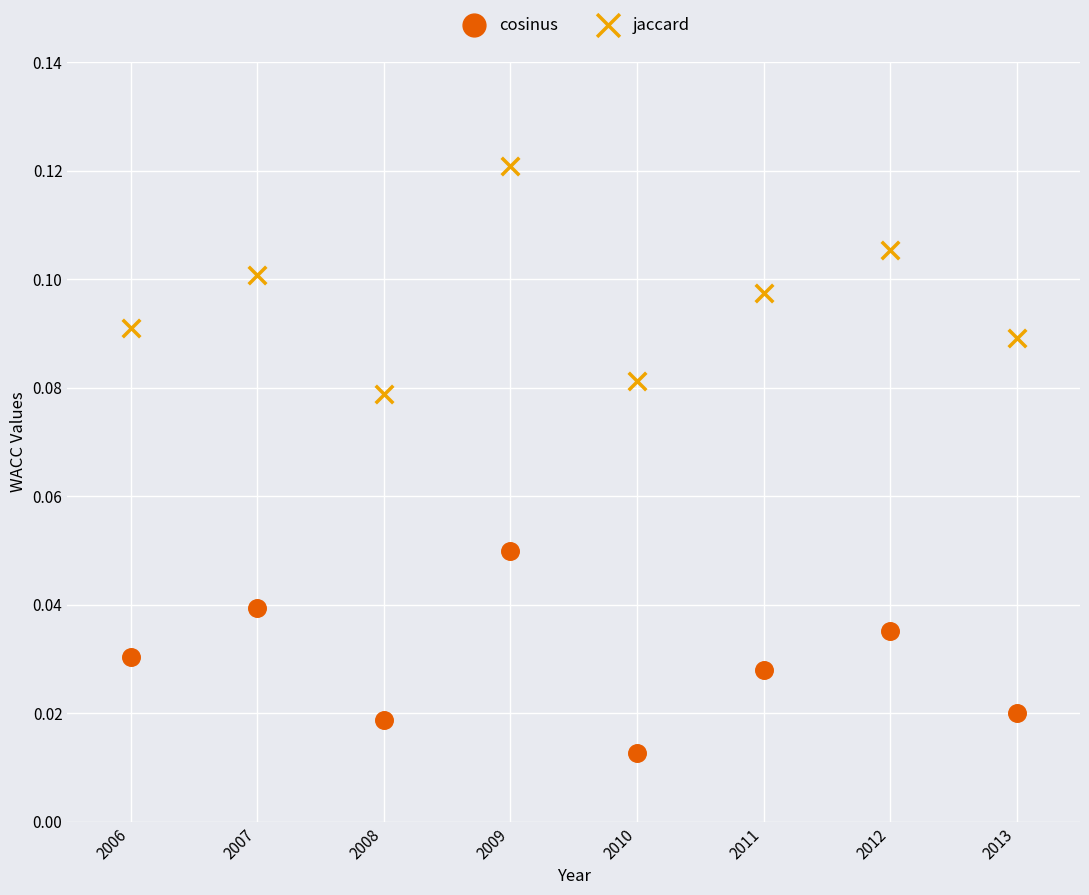

Which series reaches the minimum Y coordinate?

cosinus